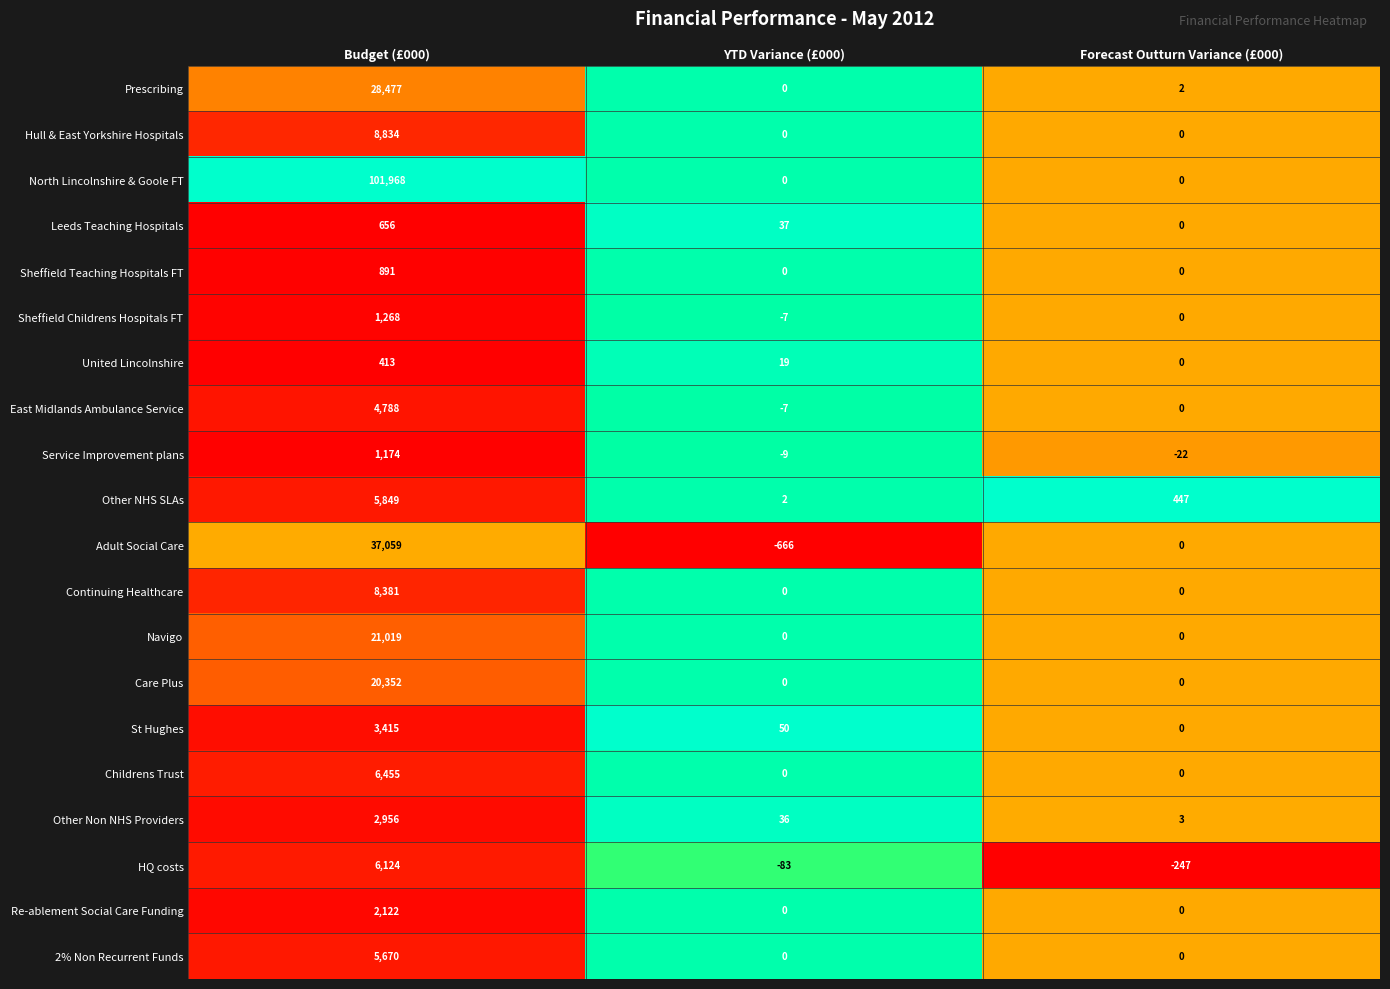

What is the greatest value displayed?

101968